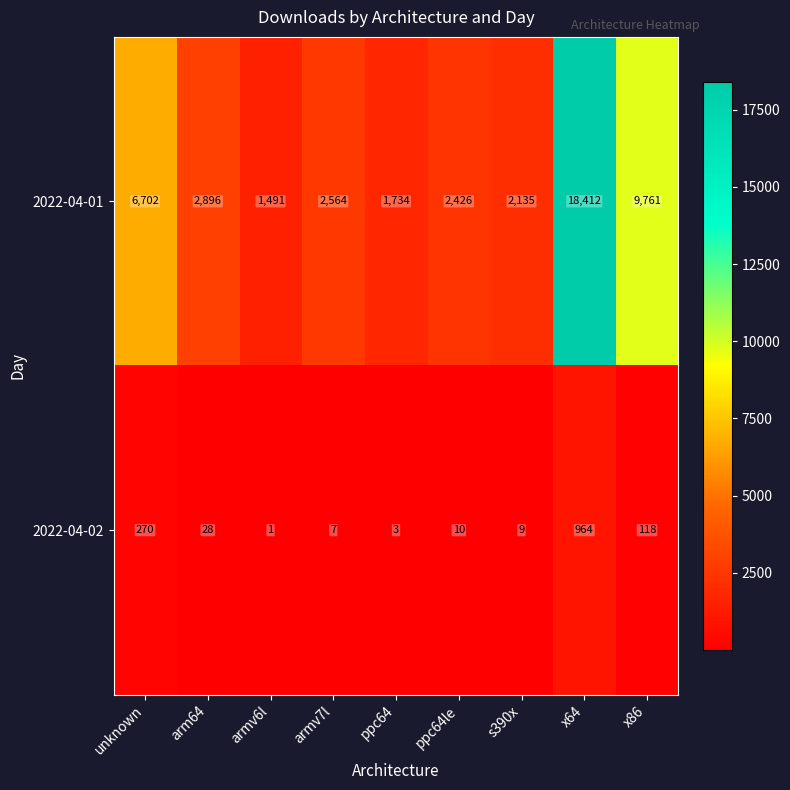

Reading left to right, list all the values displayed in this chart.

2022-04-01: unknown=6702	arm64=2896	armv6l=1491	armv7l=2564	ppc64=1734	ppc64le=2426	s390x=2135	x64=18412	x86=9761
2022-04-02: unknown=270	arm64=28	armv6l=1	armv7l=7	ppc64=3	ppc64le=10	s390x=9	x64=964	x86=118